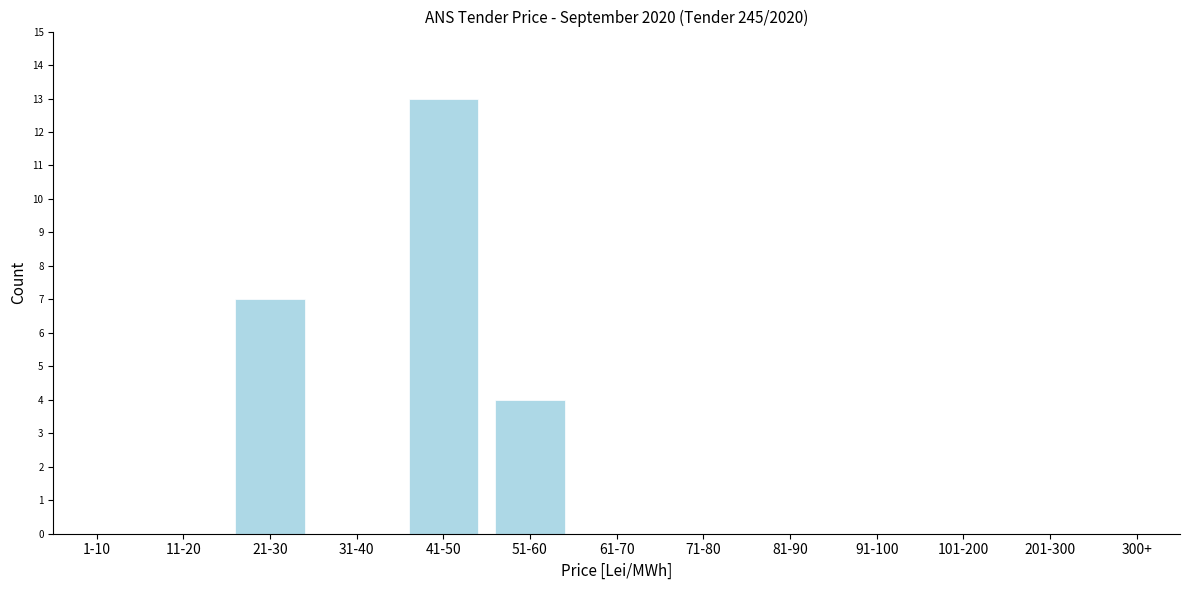

Reading left to right, what are all the values shown in this chart?

1-10=0	11-20=0	21-30=7	31-40=0	41-50=13	51-60=4	61-70=0	71-80=0	81-90=0	91-100=0	101-200=0	201-300=0	300+=0